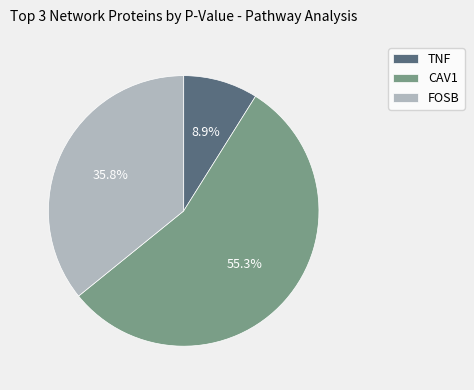

Does FOSB represent more than half of the total?

No